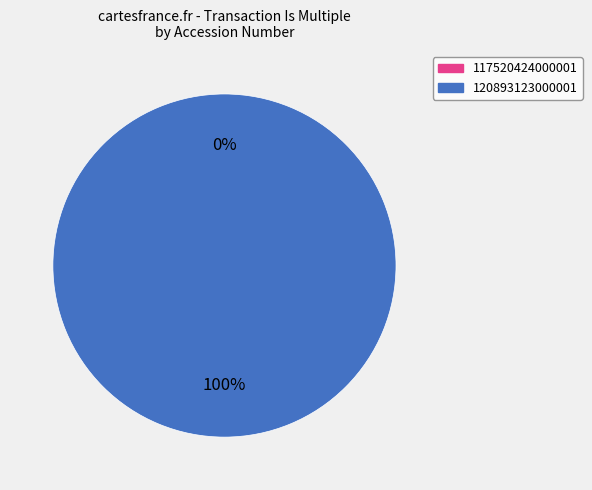

The 117520424000001 slice represents 1% of the pie. True or false?

False